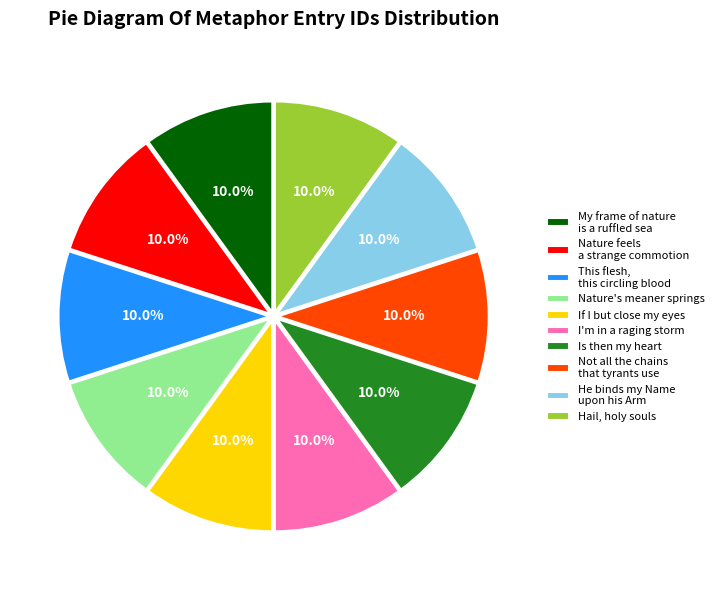

To the nearest percent, what is the combined percentage of My frame of nature is a ruffled sea and He binds my Name upon his Arm?

20%